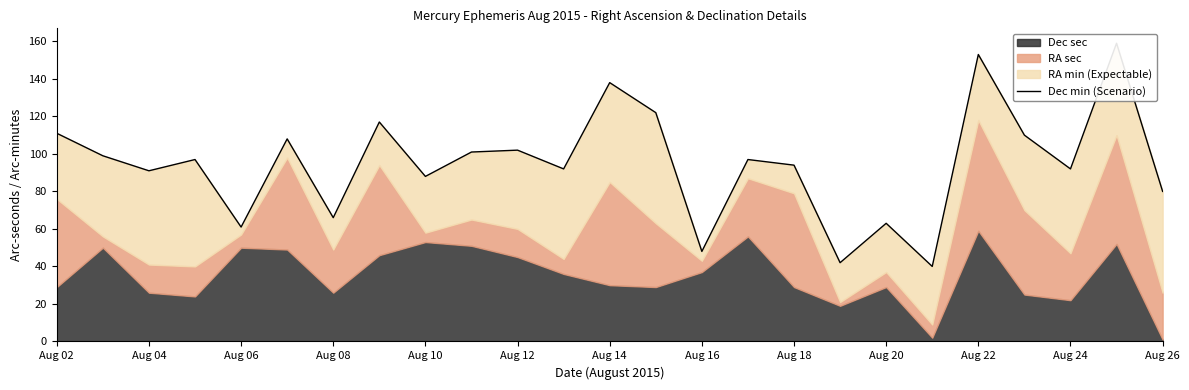

Between Aug 12 and Aug 06, which is larger?

Aug 12